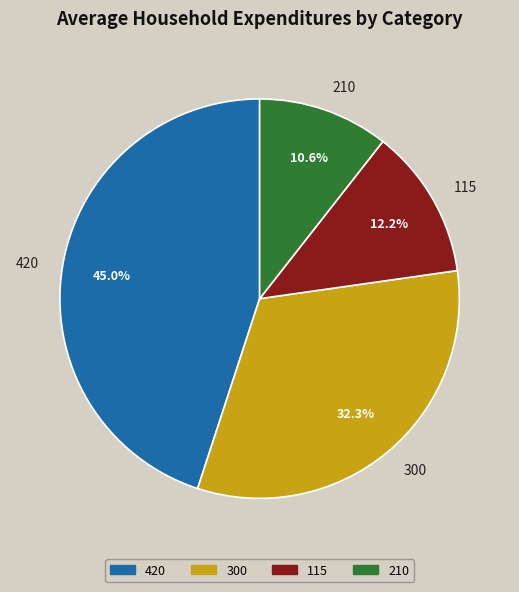

What portion of the pie excludes 115?

87.8%